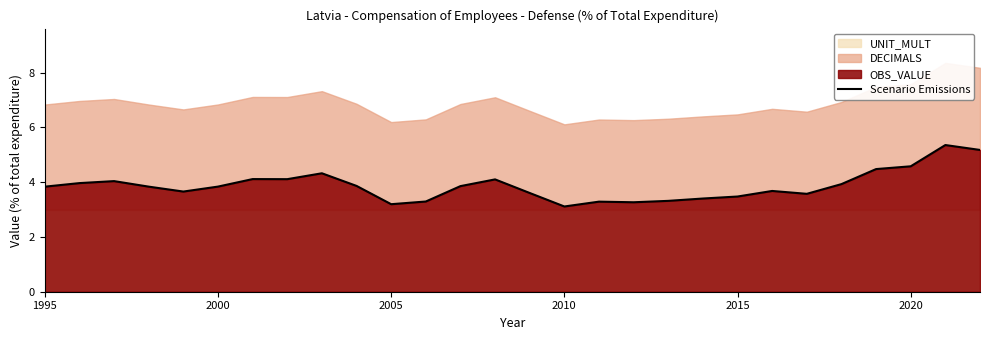

The Scenario Emissions series shows 3.5 at 2015. True or false?

True